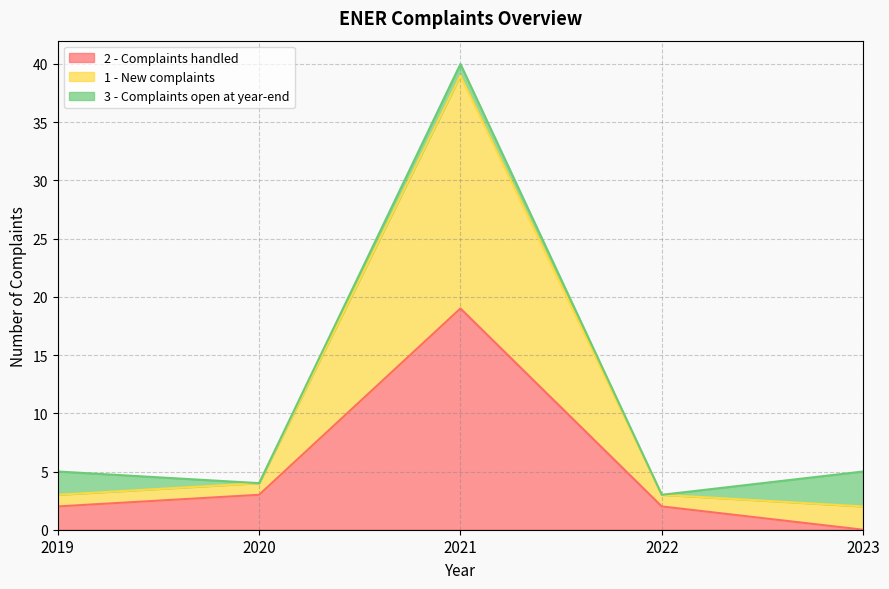

Reading left to right, transcribe the values for 2 - Complaints handled.

2019=2	2020=3	2021=19	2022=2	2023=0